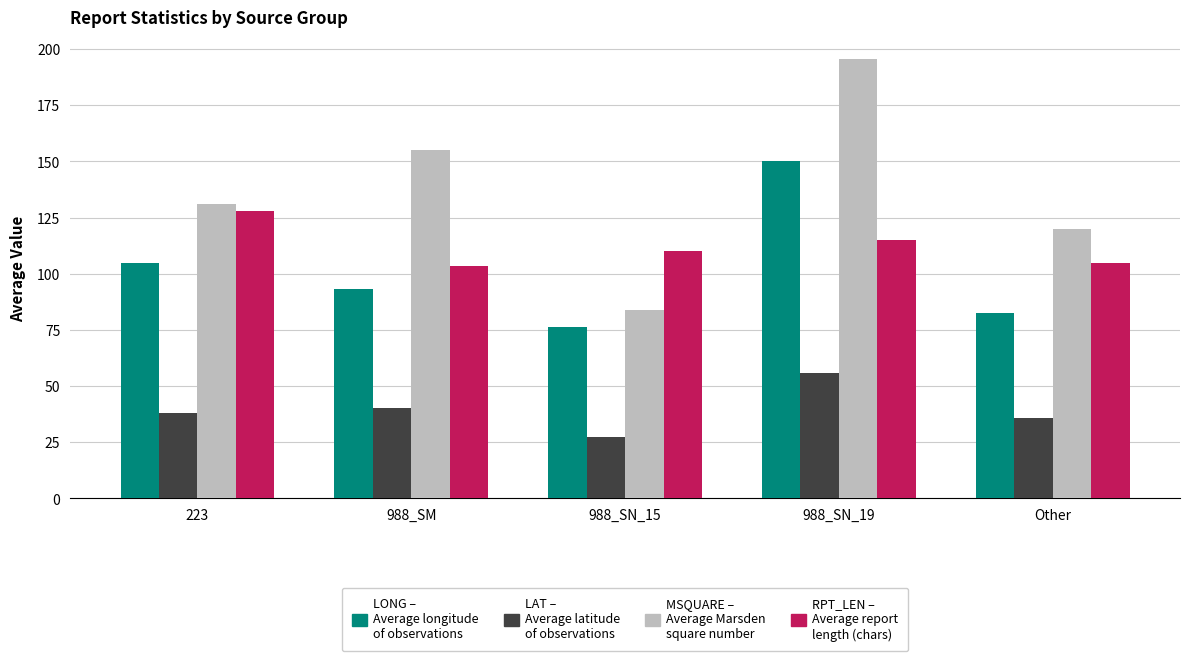

Reading right to left, transcribe all the data shown in this chart.

LONG: Other=82.5	988_SN_19=150.3	988_SN_15=76.5	988_SM=93.4	223=105.0
LAT: Other=35.6	988_SN_19=56.0	988_SN_15=27.3	988_SM=40.1	223=38.2
MSQUARE: Other=120.0	988_SN_19=195.5	988_SN_15=83.7	988_SM=155.3	223=131.0
RPT_LEN: Other=105.0	988_SN_19=115.0	988_SN_15=110.0	988_SM=103.7	223=128.0